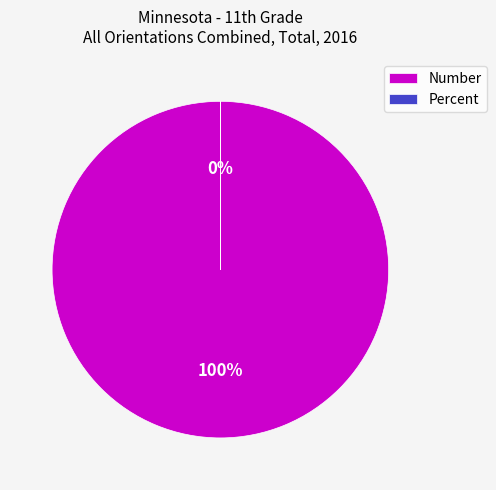

Which slice is the smallest?

Percent